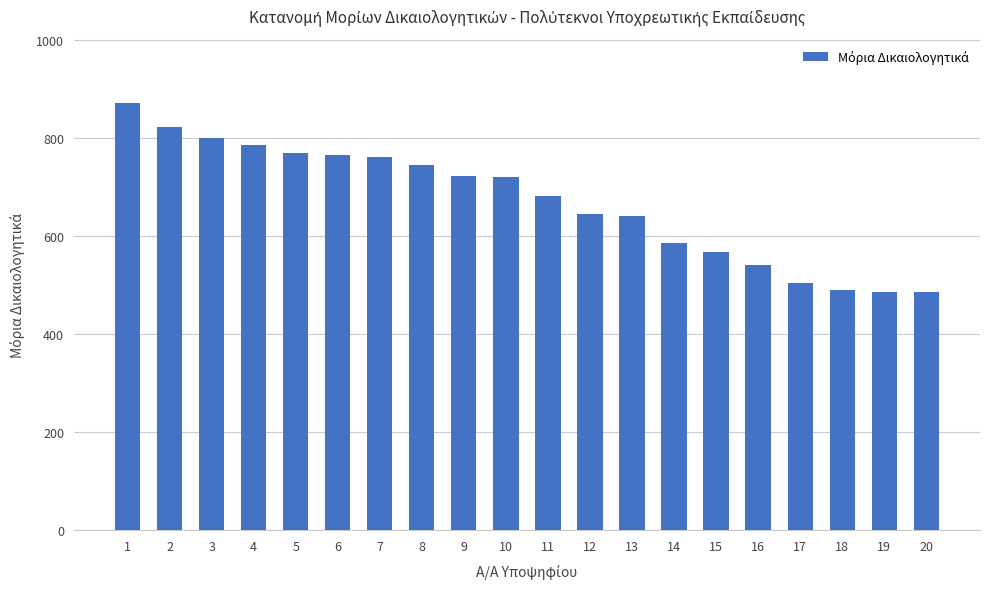

What is the value of the 10th bar from the left?

721.0